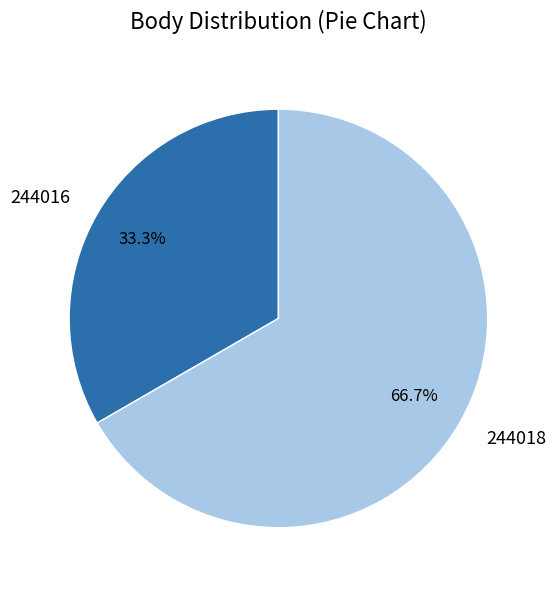

How many slices are in this pie chart?

2